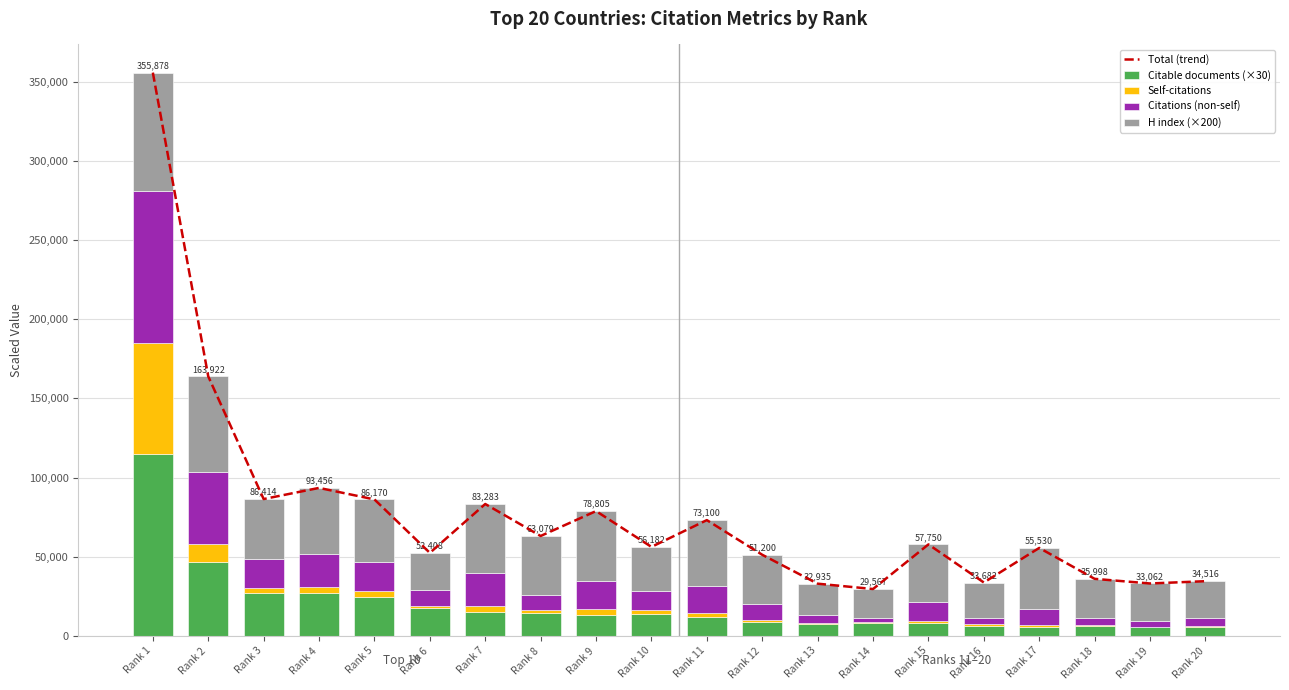

At which category is the sum across all series the highest?

Rank 1